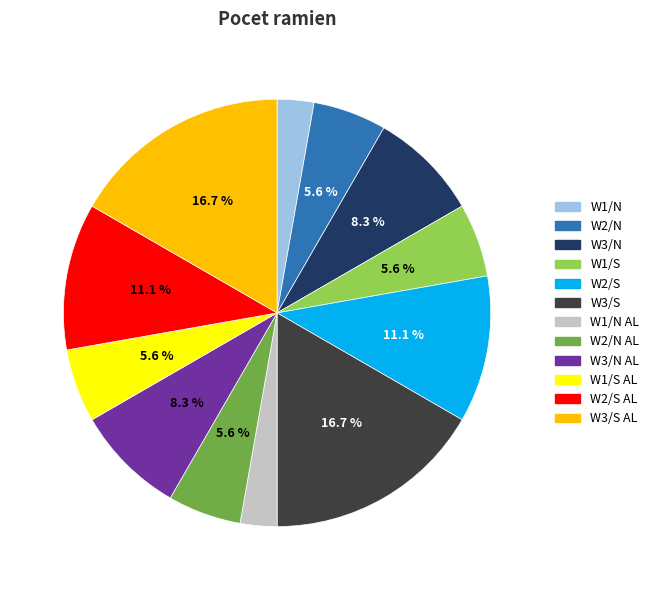

Does any single category account for the majority?

No